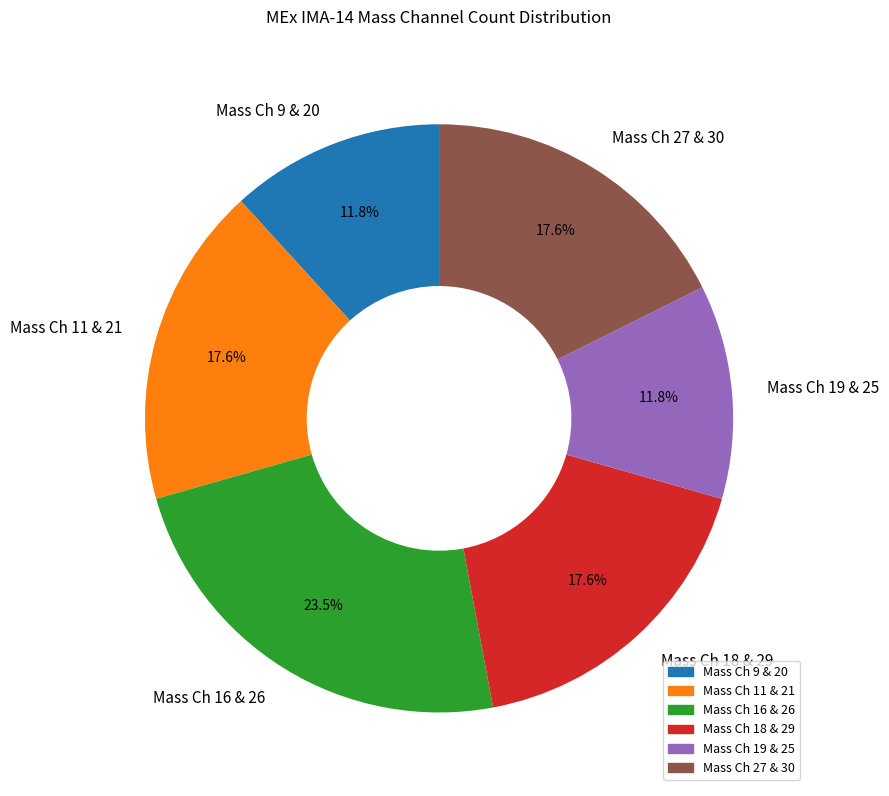

Combined, do Mass Ch 9 & 20 and Mass Ch 18 & 29 account for over 50%?

No